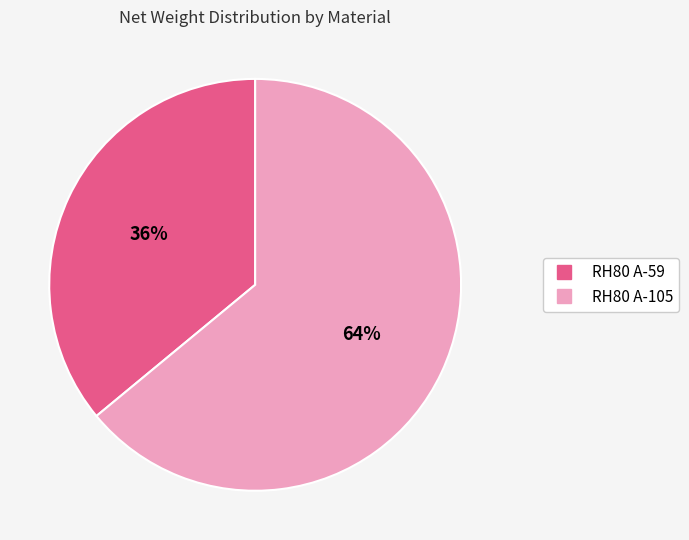

Is there any slice that represents more than half of the pie?

Yes